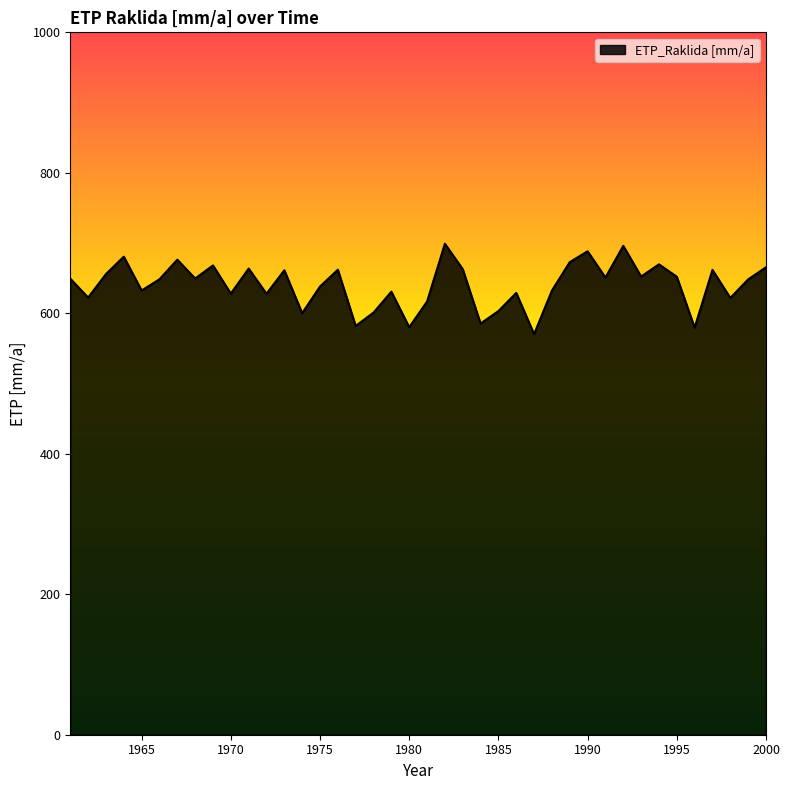

What is the minimum value shown in the chart?

570.4